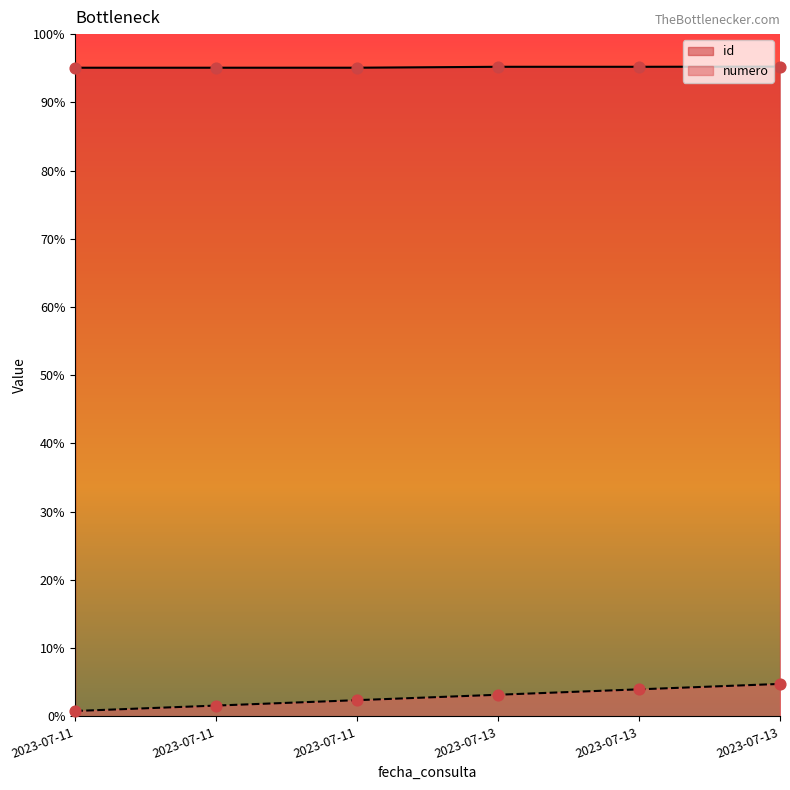

What are all the series names shown in the legend?

id, numero